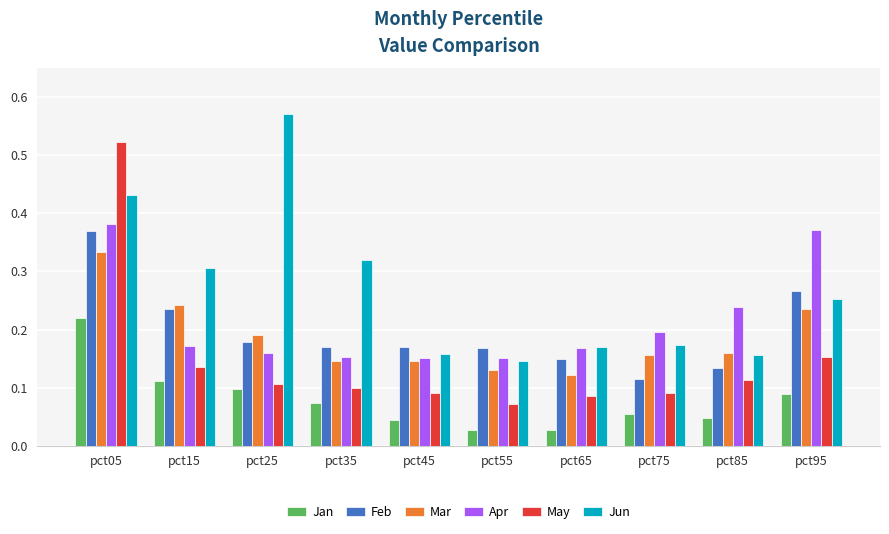

Which series has the largest range (max minus min)?

May